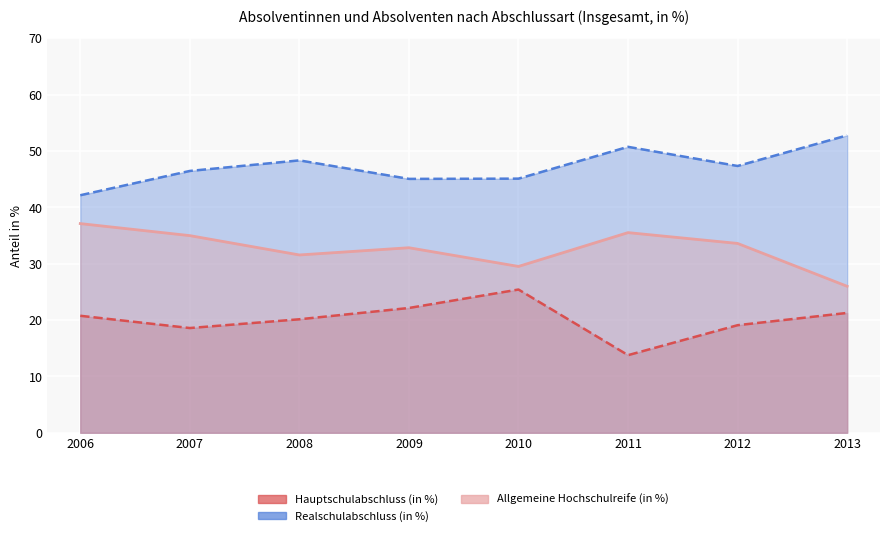

Read the Realschulabschluss (in %) value at 2013.

52.8